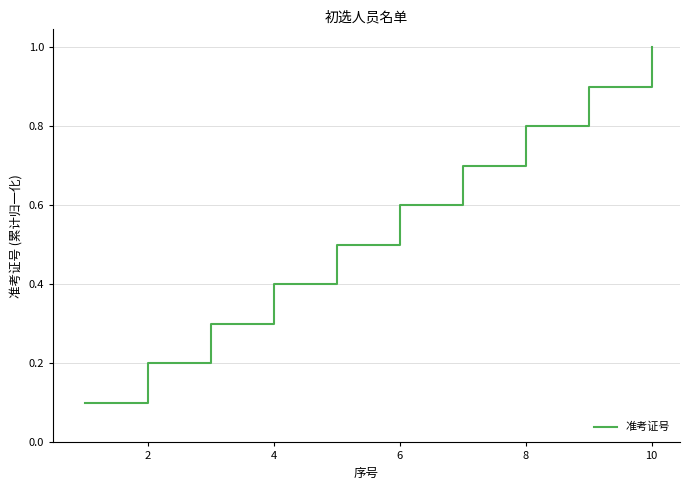

What is the greatest value displayed?

1.0